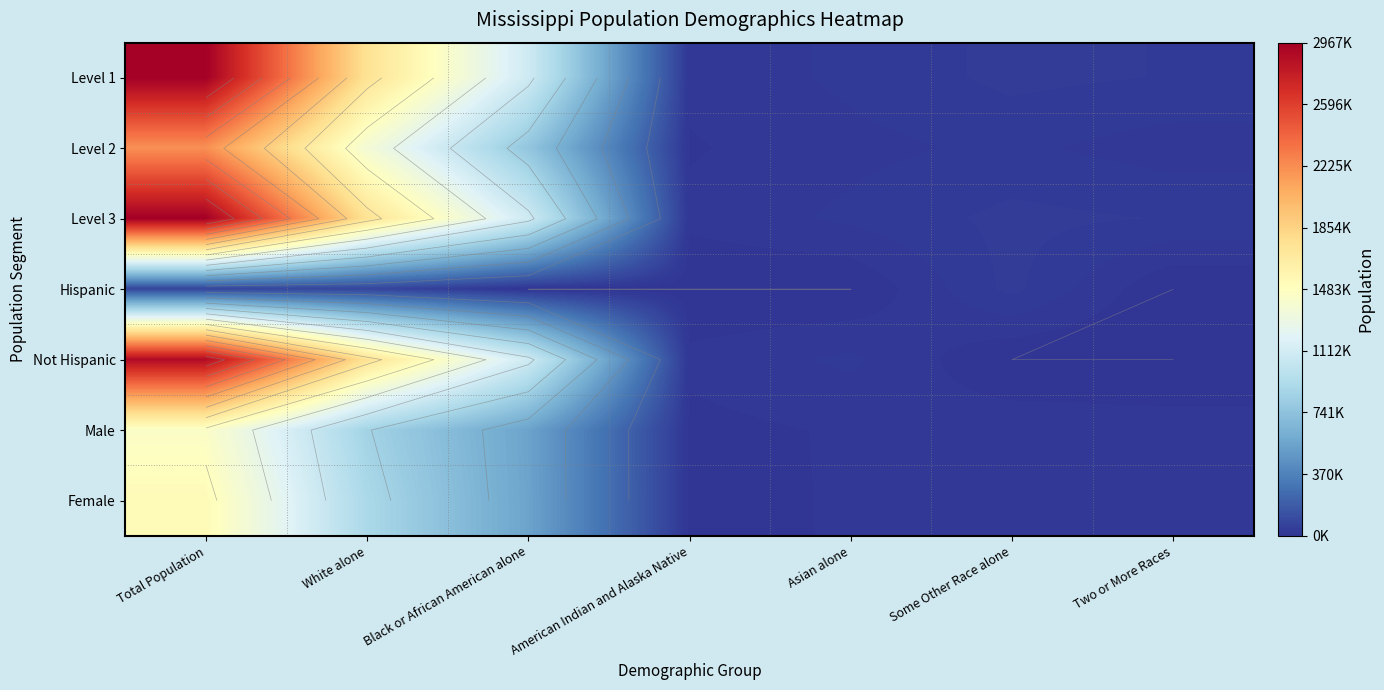

What is the difference between the Not Hispanic values at Black or African American alone and Total Population?

1787431